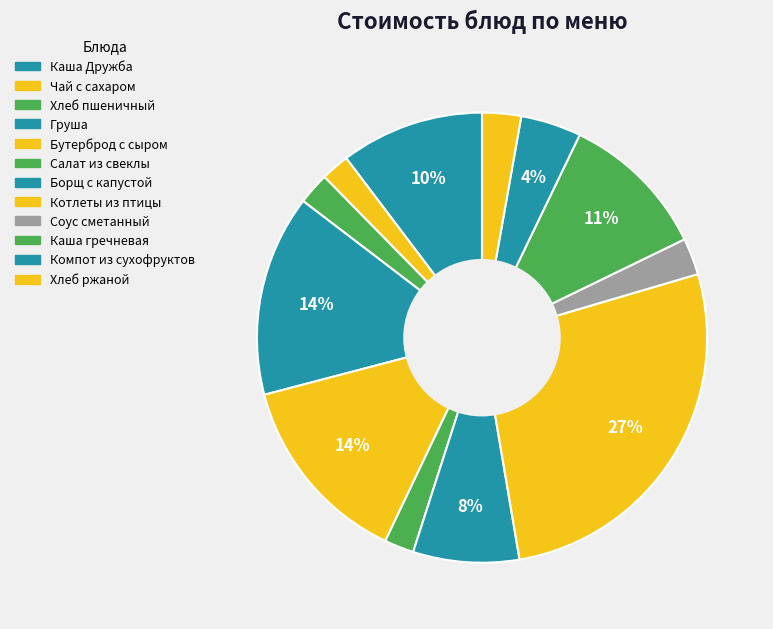

True or false: Хлеб пшеничный accounts for 2% of the total.

True